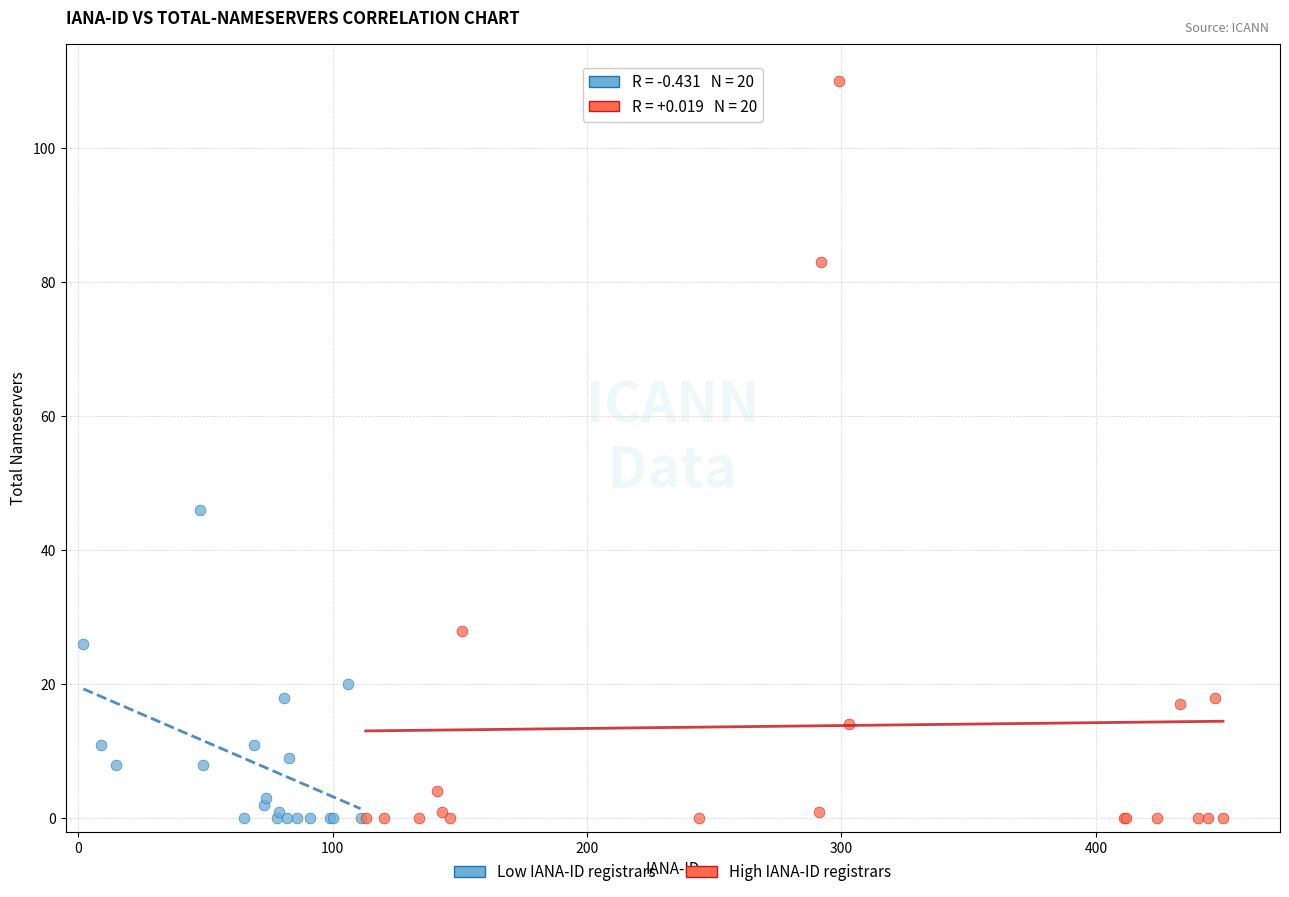

Which series reaches the maximum Y coordinate?

High IANA-ID registrars